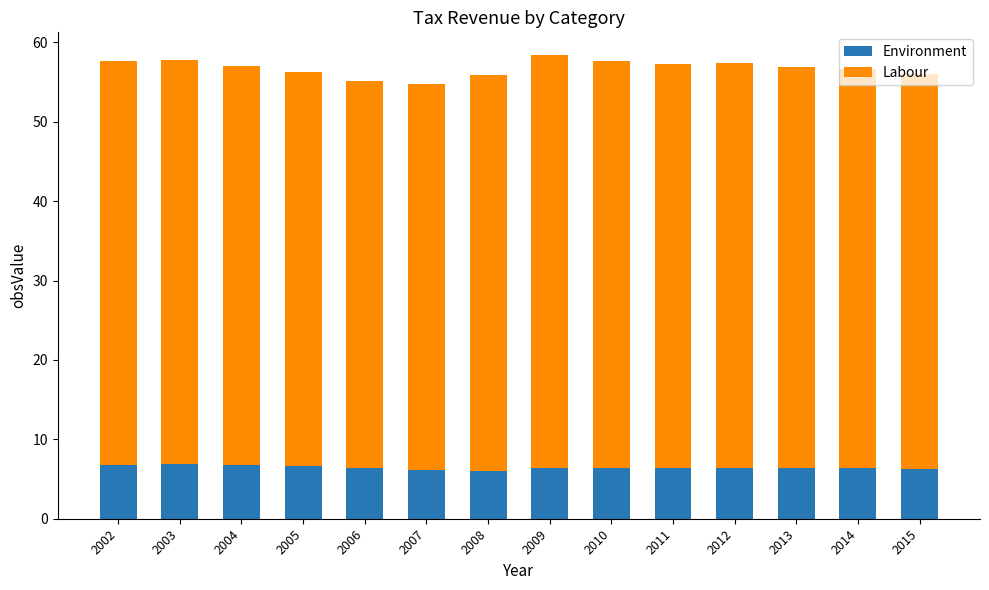

What value does the Environment series have at 2006?

6.4